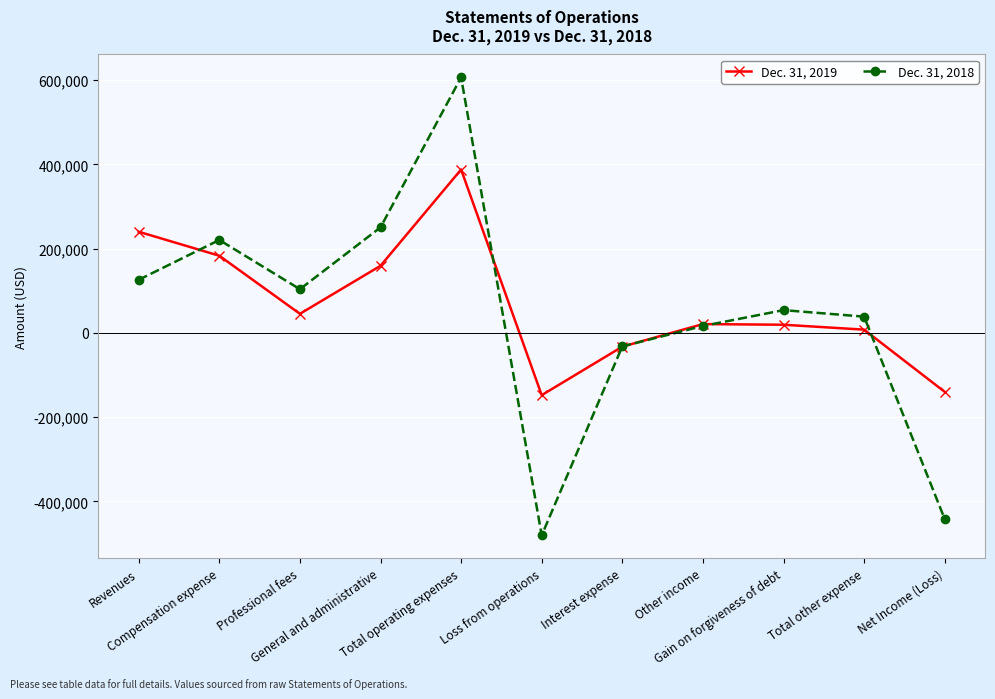

What is the minimum value for Dec. 31, 2018?

-480648